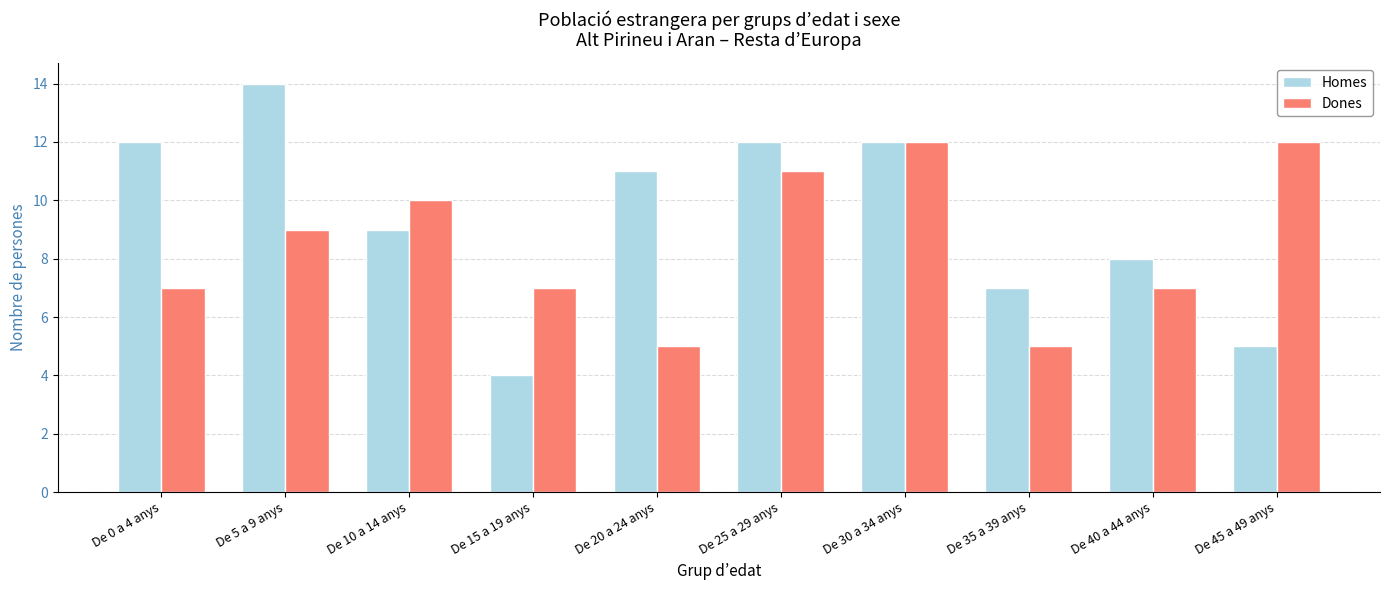

Is it true that Dones equals 7 at De 20 a 24 anys?

False